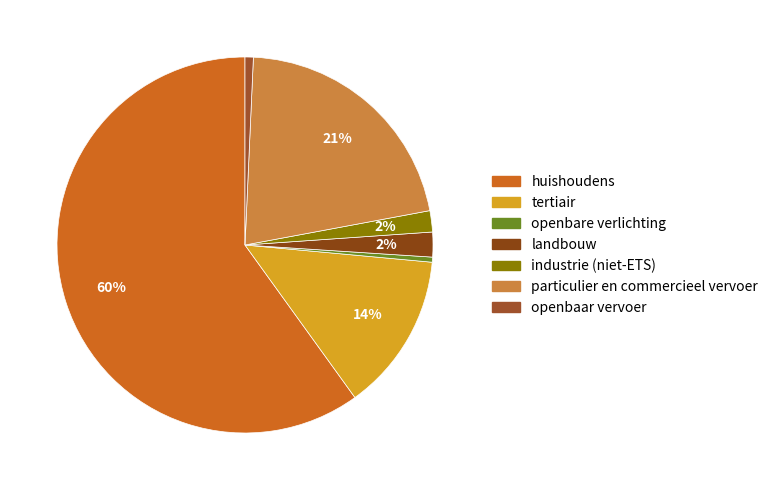

The particulier en commercieel vervoer slice represents 21% of the pie. True or false?

True